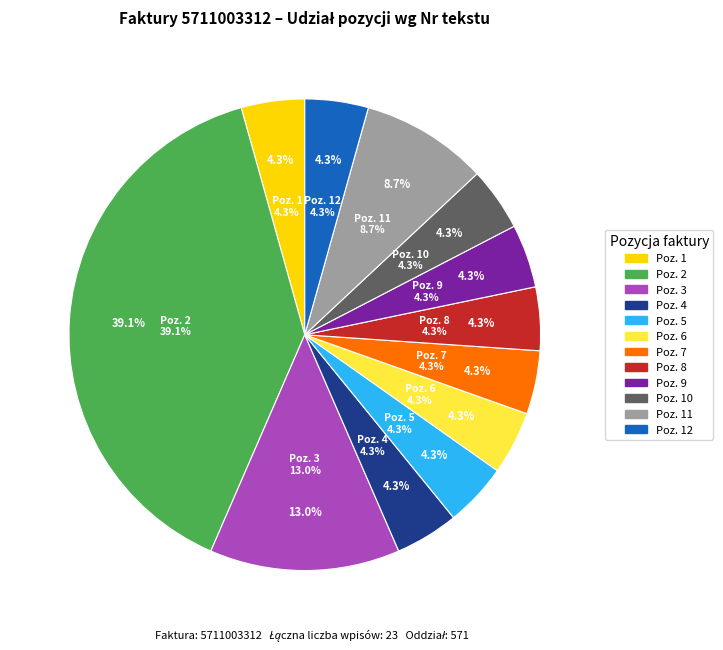

How many segments does this pie chart have?

12